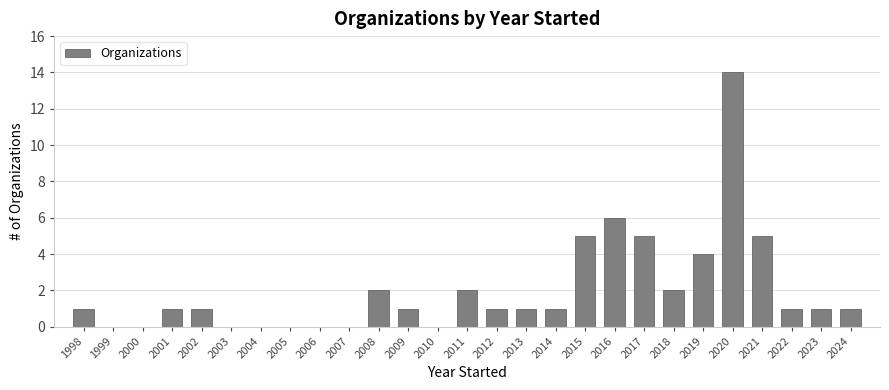

Over which range of the x-axis is the bar tallest?

2019.5 to 2020.5